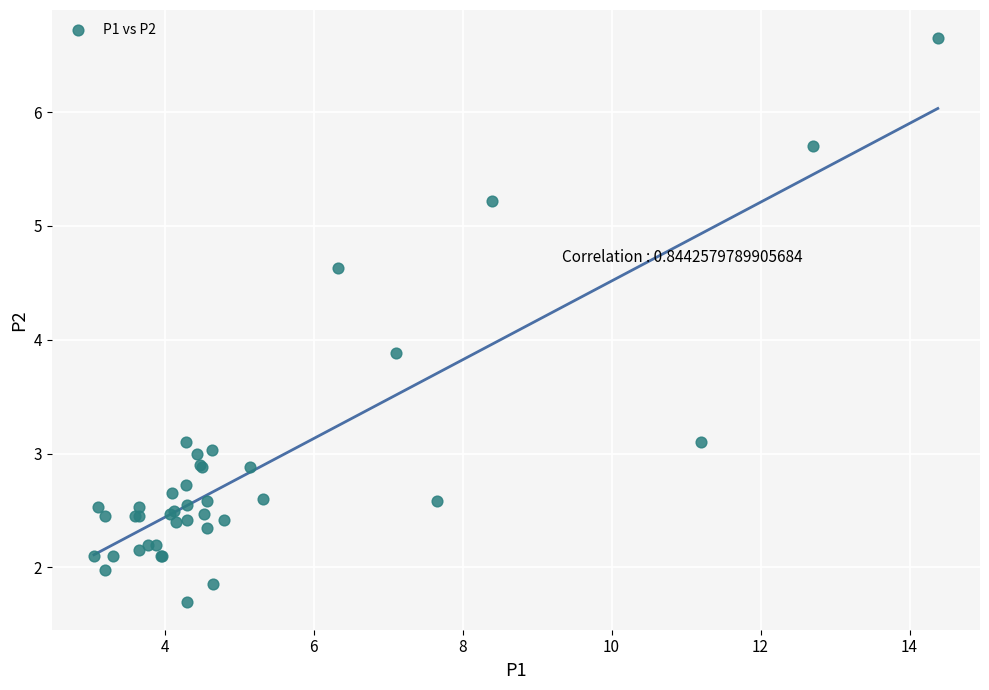

What Y value in the scatter plot is closest to 4?

3.9